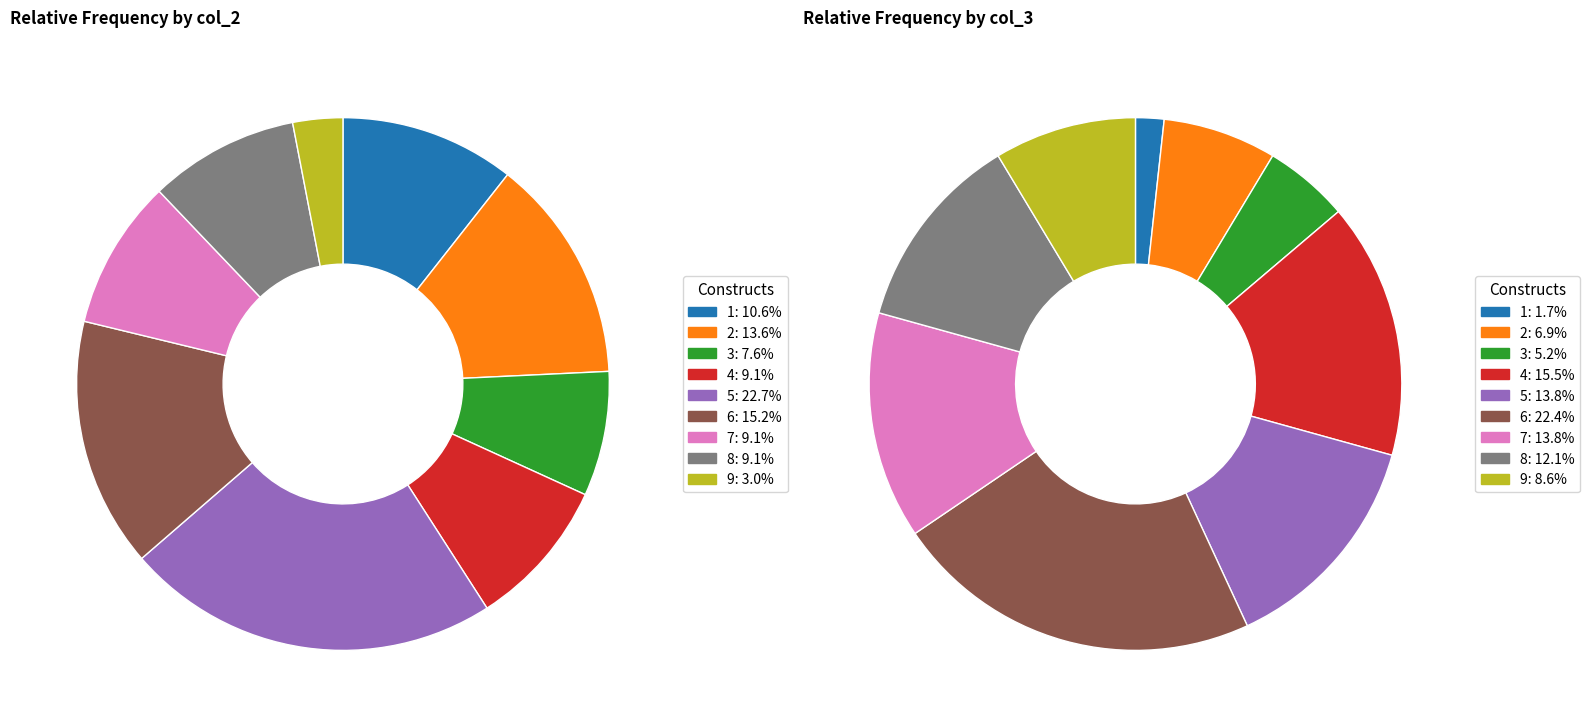

Does 2 represent more than half of the total?

No